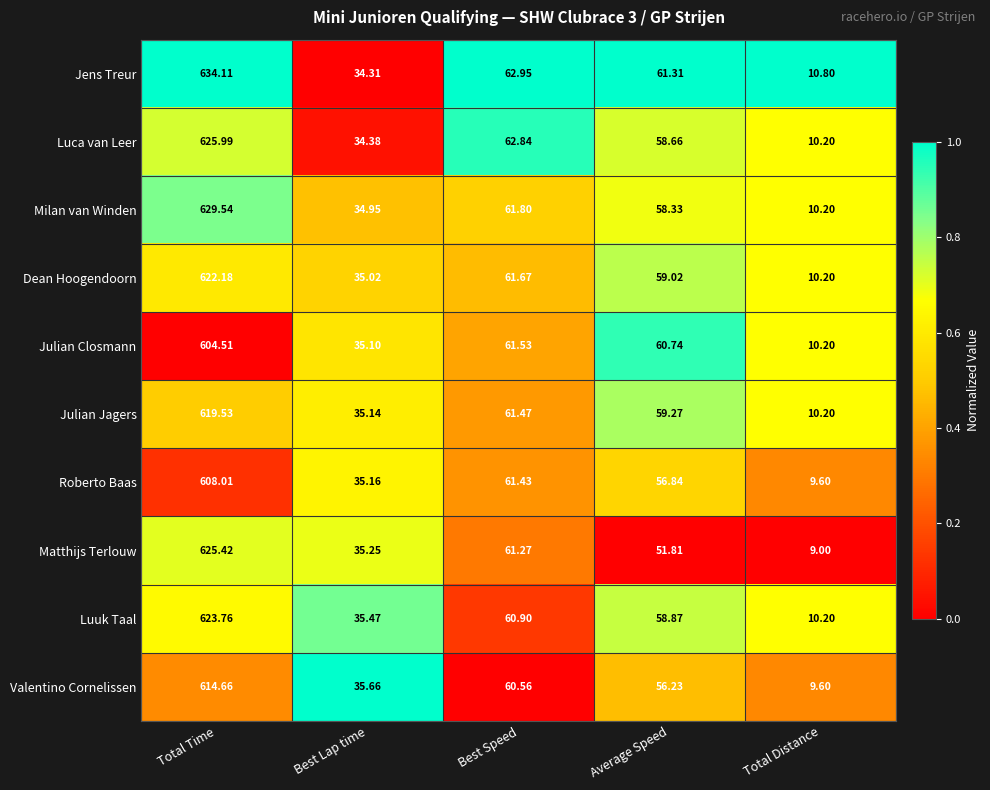

Which series has the widest spread of values?

Jens Treur